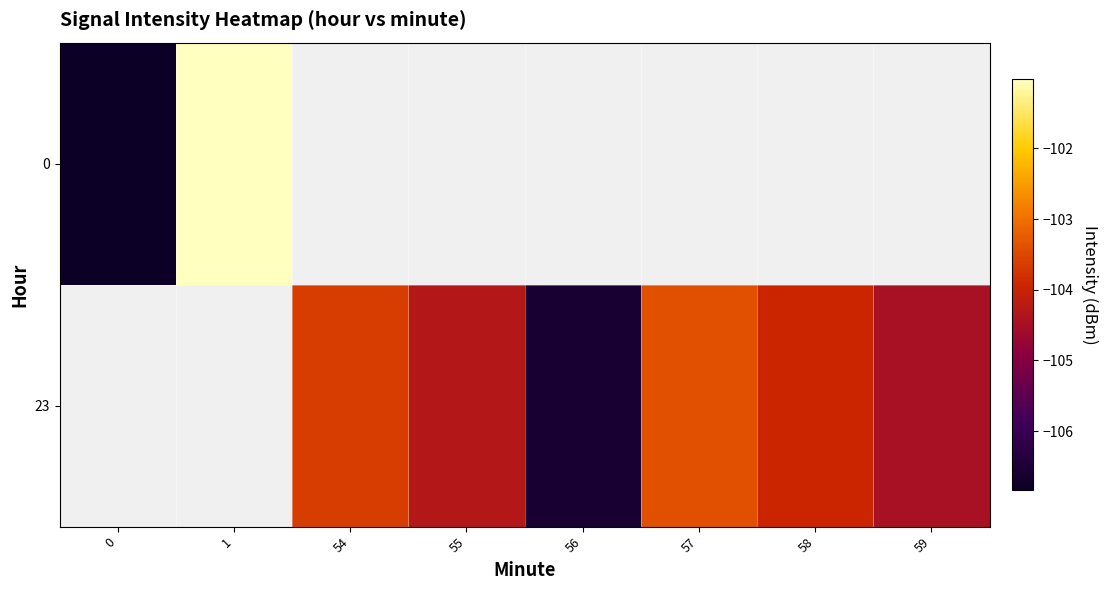

Is it true that 0 equals -101.0 at 1?

True